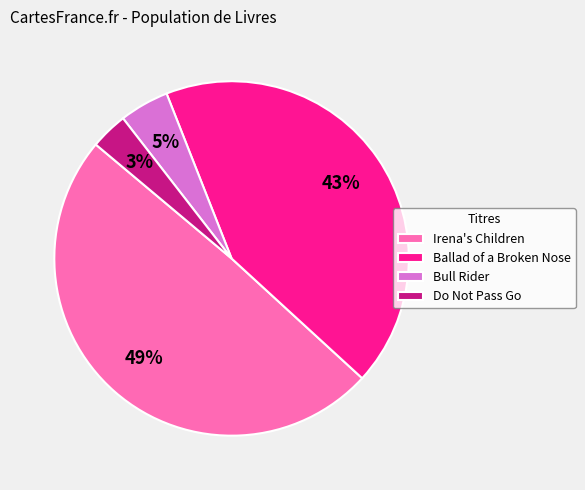

Which slice is the largest?

Irena's Children